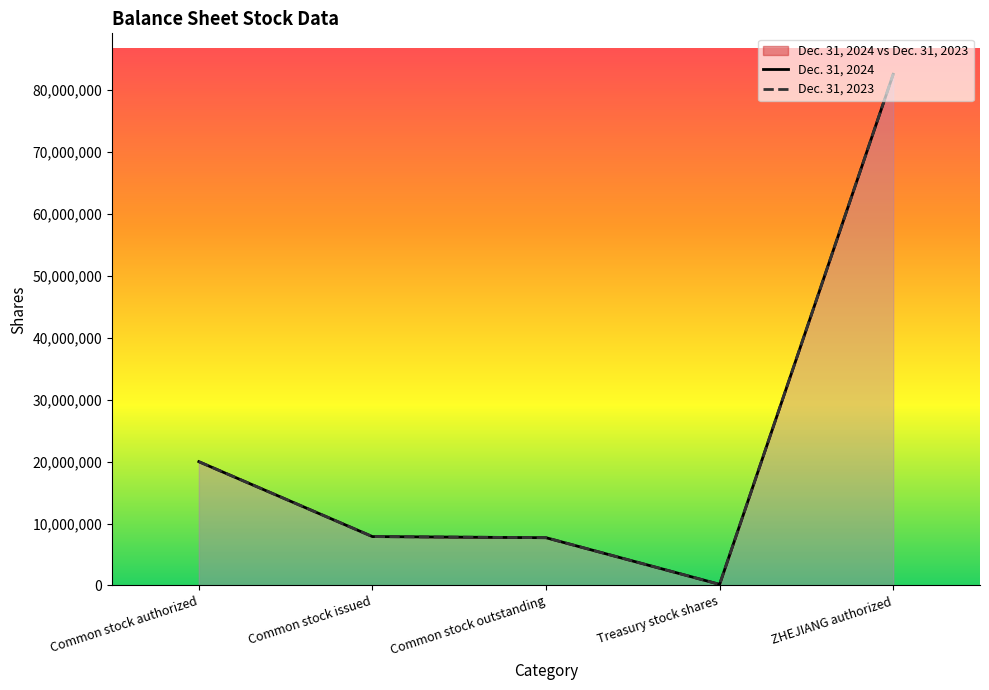

What is the difference between the Dec. 31, 2024 values at Treasury stock shares and Common stock issued?

7716299